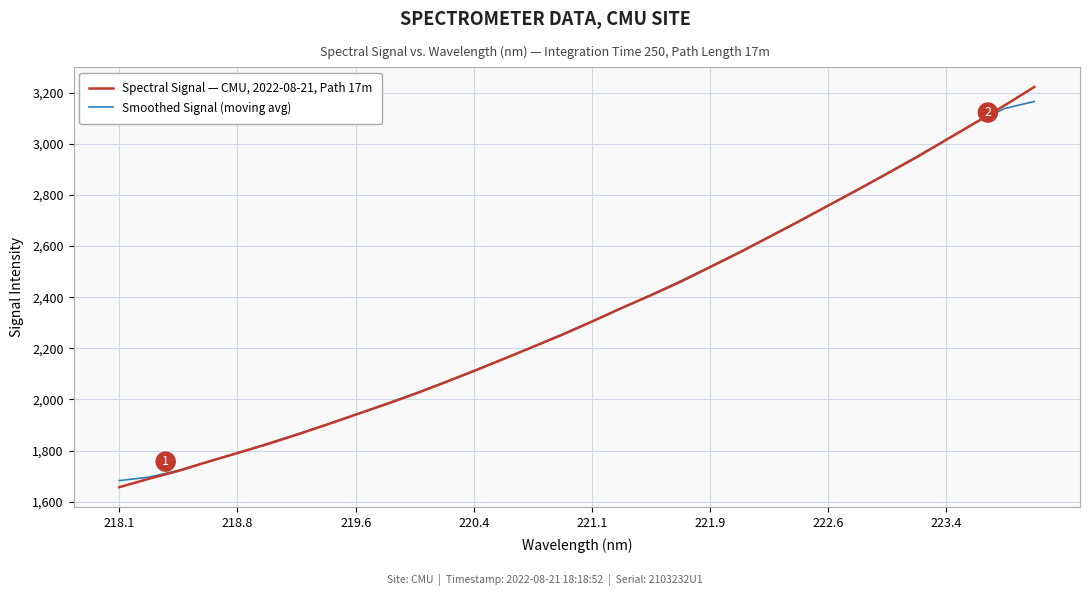

What is the minimum value for Spectral Signal — CMU, 2022-08-21, Path 17m?

1656.5